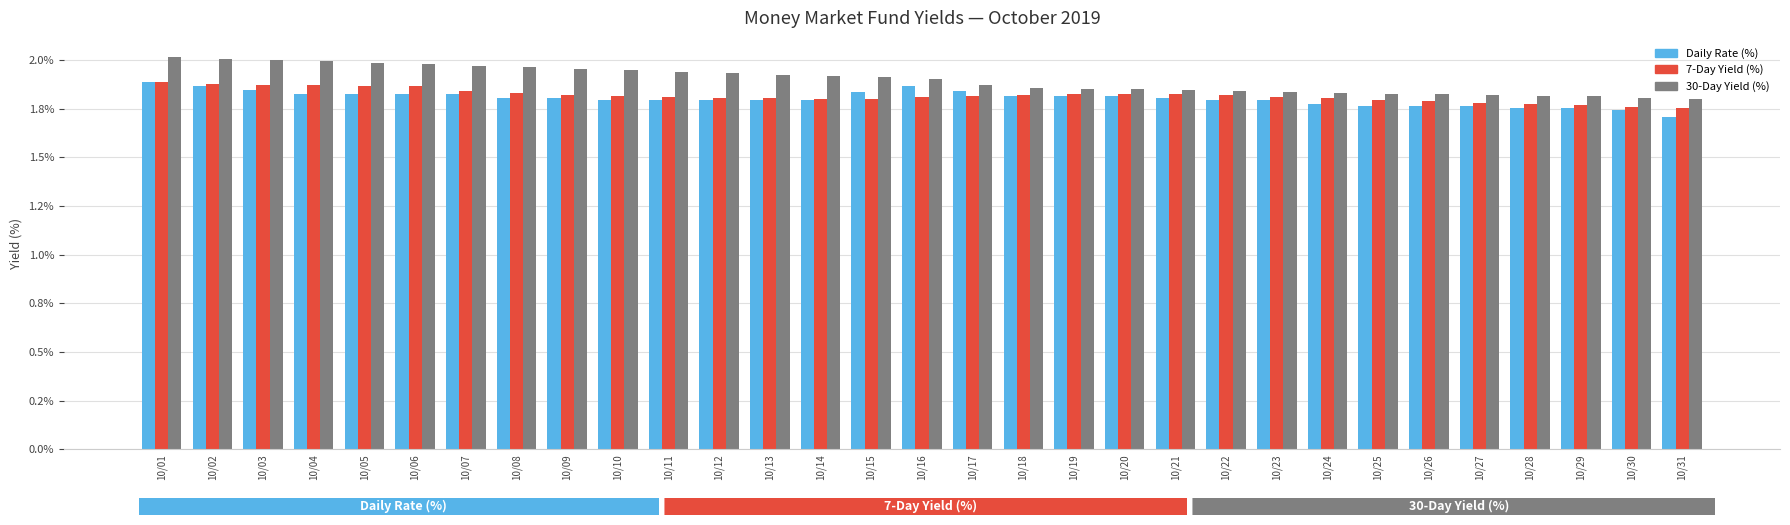

Which series has the largest total across all categories?

30-Day Yield (%)